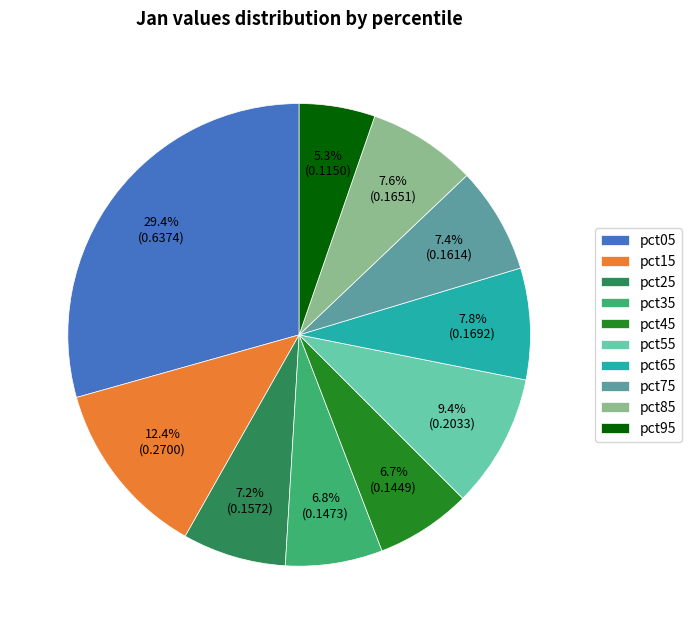

Does pct95 account for over 50% of the chart?

No